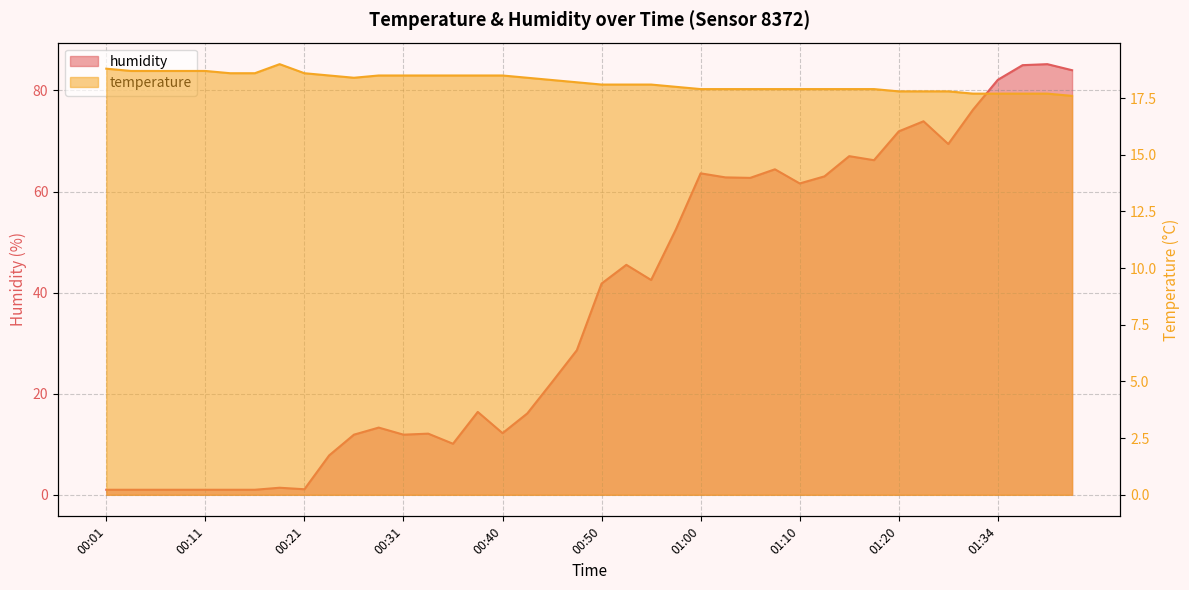

What value does the humidity series have at 00:35?

10.1